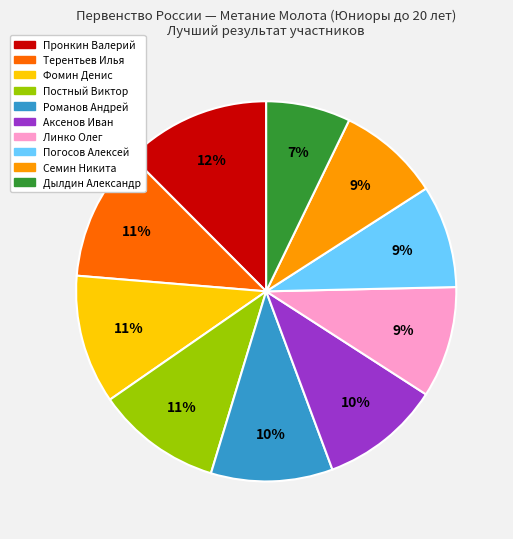

Is it true that Постный Виктор is 11% of the pie?

True